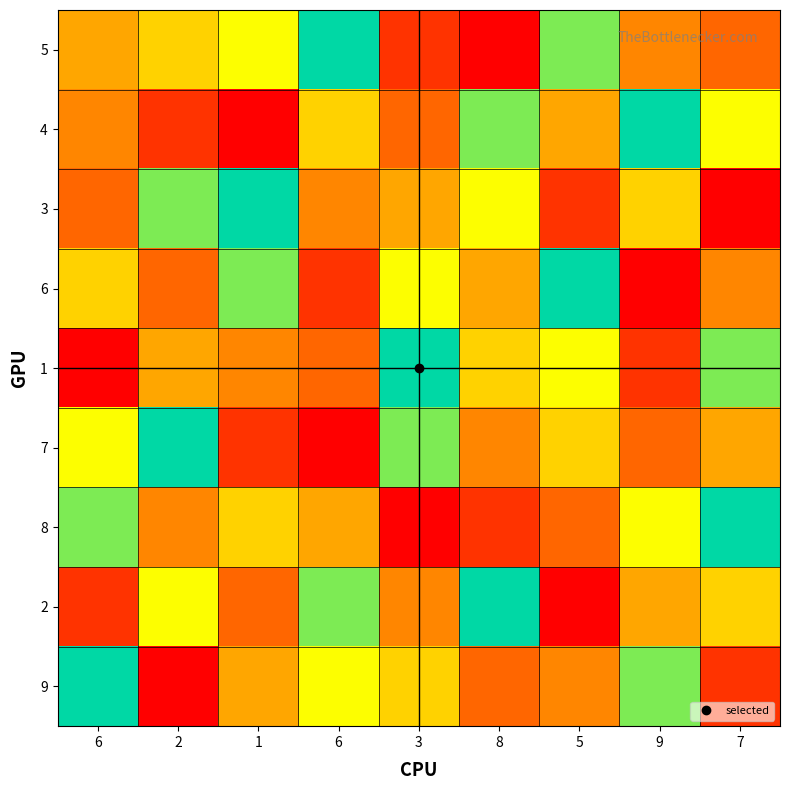

Reading left to right, transcribe all the data shown in this chart.

5: 6=5	2=6	1=7	6=9	3=2	8=1	5=8	9=4	7=3
4: 6=4	2=2	1=1	6=6	3=3	8=8	5=5	9=9	7=7
3: 6=3	2=8	1=9	6=4	3=5	8=7	5=2	9=6	7=1
6: 6=6	2=3	1=8	6=2	3=7	8=5	5=9	9=1	7=4
1: 6=1	2=5	1=4	6=3	3=9	8=6	5=7	9=2	7=8
7: 6=7	2=9	1=2	6=1	3=8	8=4	5=6	9=3	7=5
8: 6=8	2=4	1=6	6=5	3=1	8=2	5=3	9=7	7=9
2: 6=2	2=7	1=3	6=8	3=4	8=9	5=1	9=5	7=6
9: 6=9	2=1	1=5	6=7	3=6	8=3	5=4	9=8	7=2